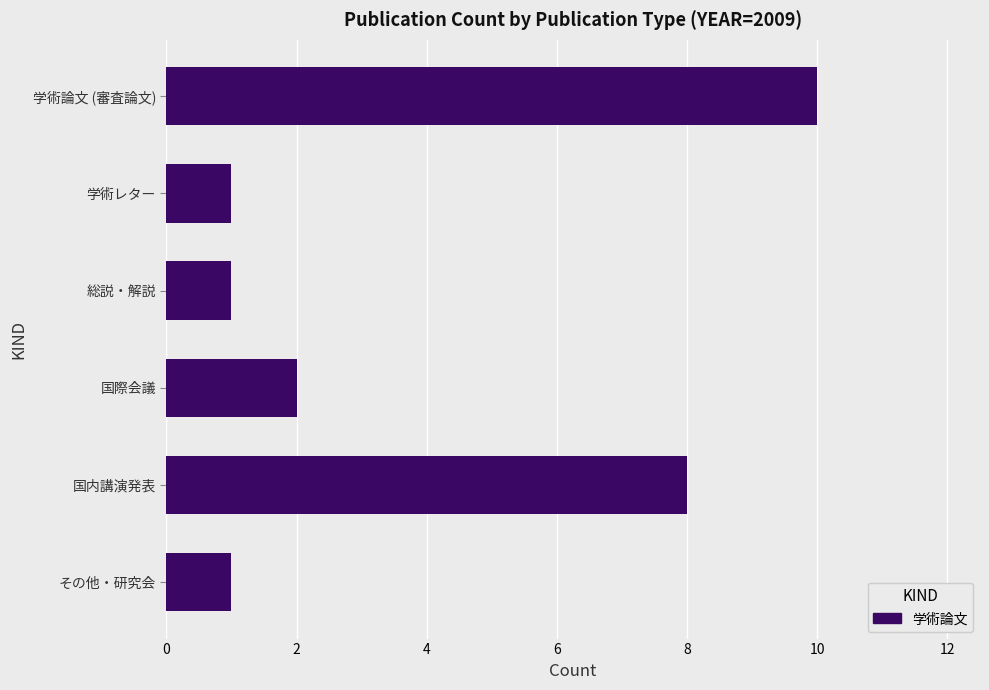

Between 学術論文 (審査論文) and 国内講演発表, which is larger?

学術論文 (審査論文)